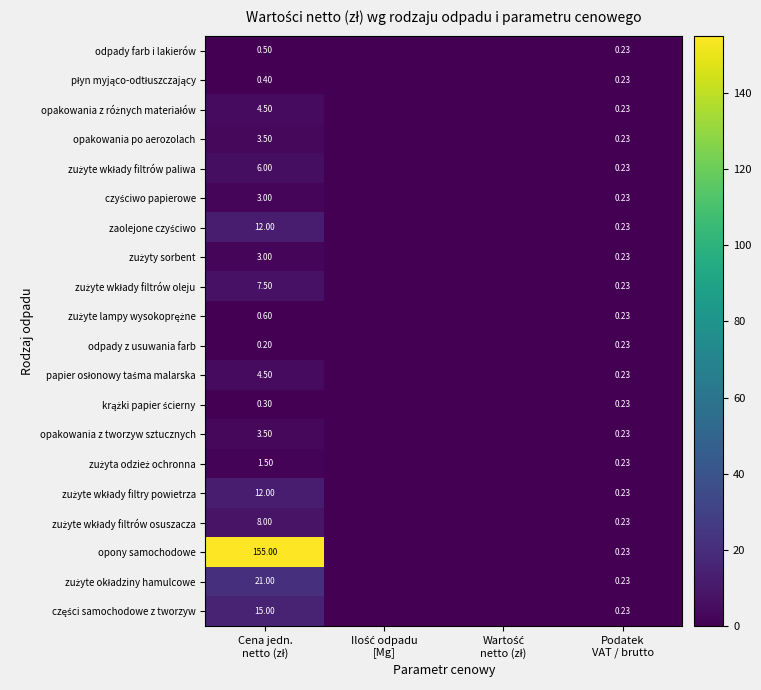

True or false: części samochodowe z tworzyw has a value of 21.7 at Cena jedn. netto (zł).

False